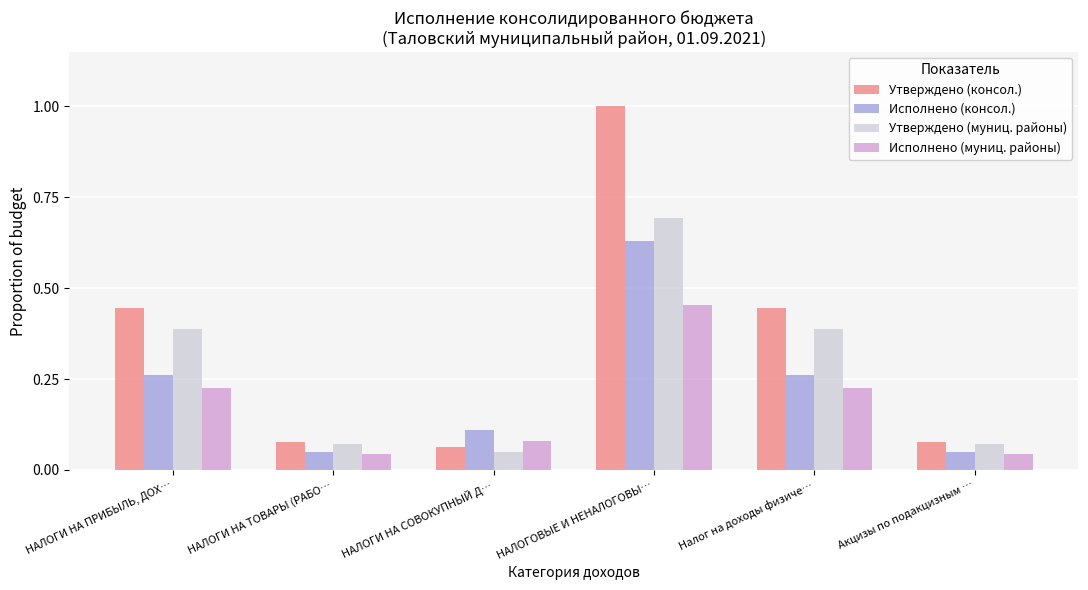

Does the chart contain any negative values?

No